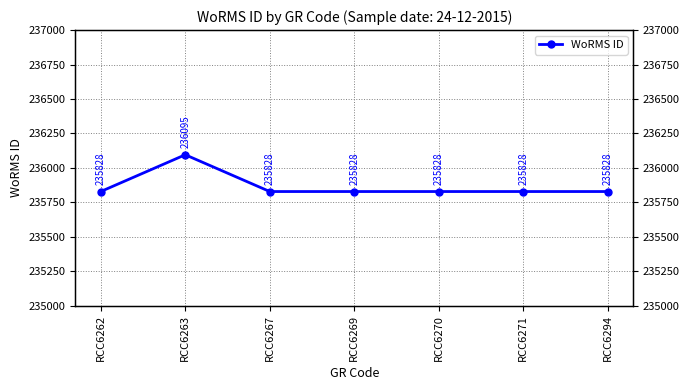

How many lines are shown in the chart?

1